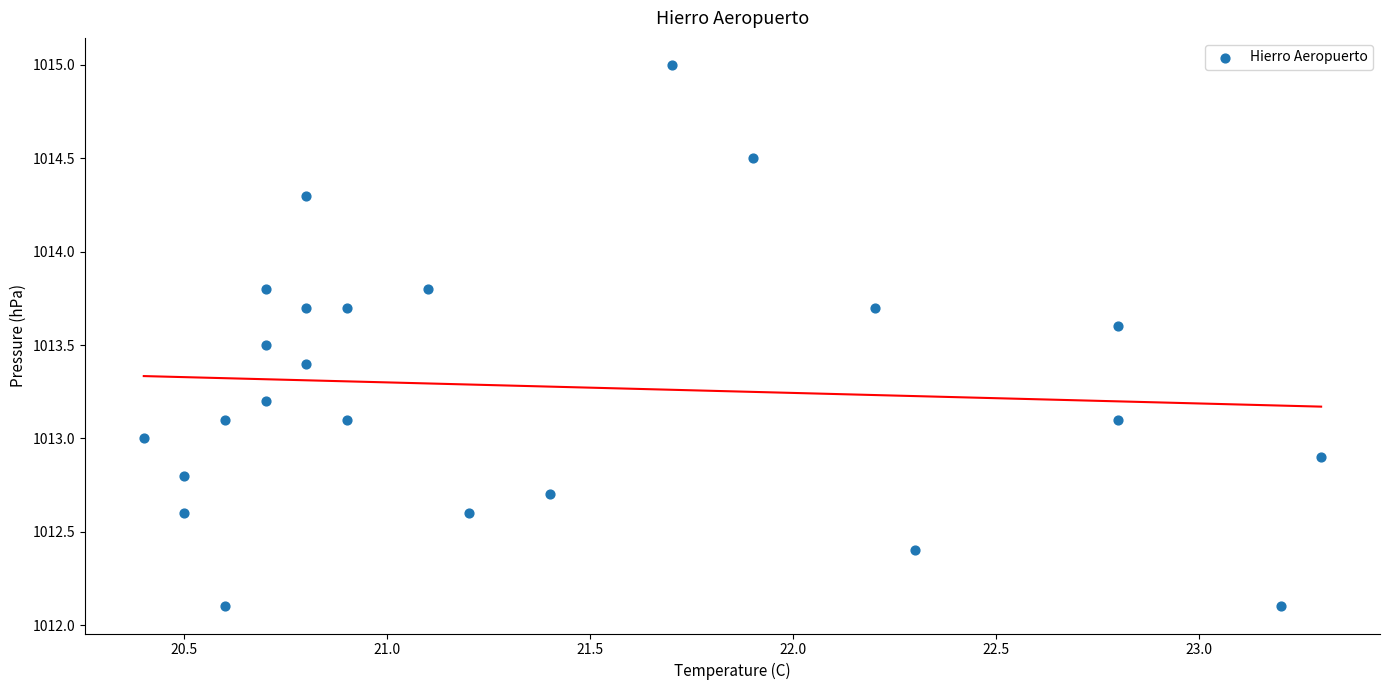

What is the range of X values (max minus min)?

2.9